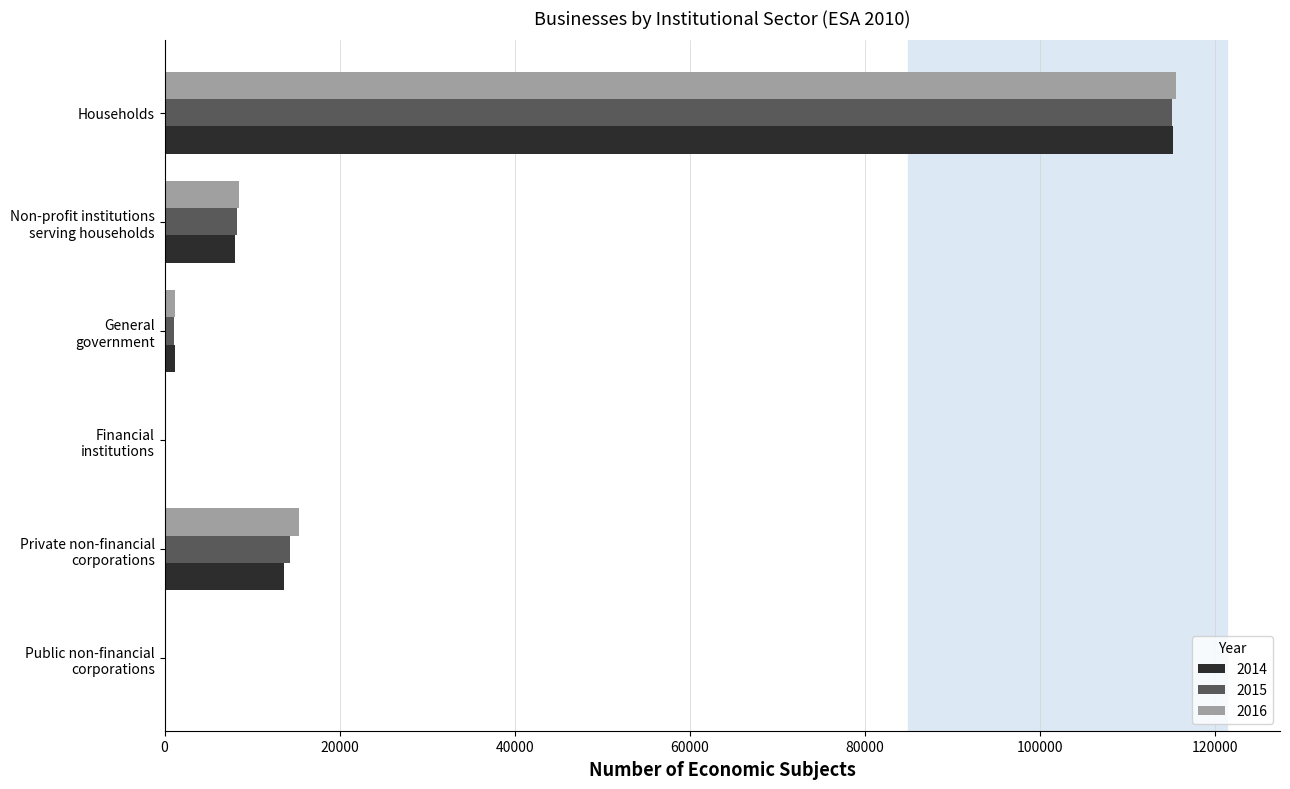

The value of 2015 at Households is 72841. True or false?

False